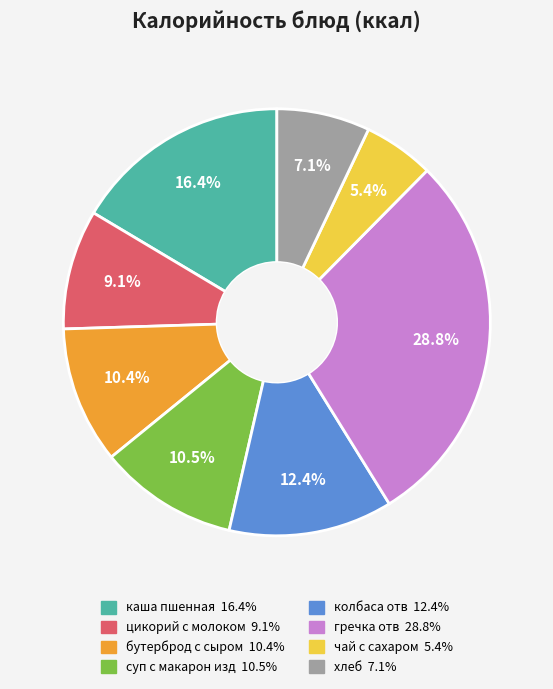

Approximately how many times larger is the value at цикорий с молоком compared to колбаса отв?

0.7